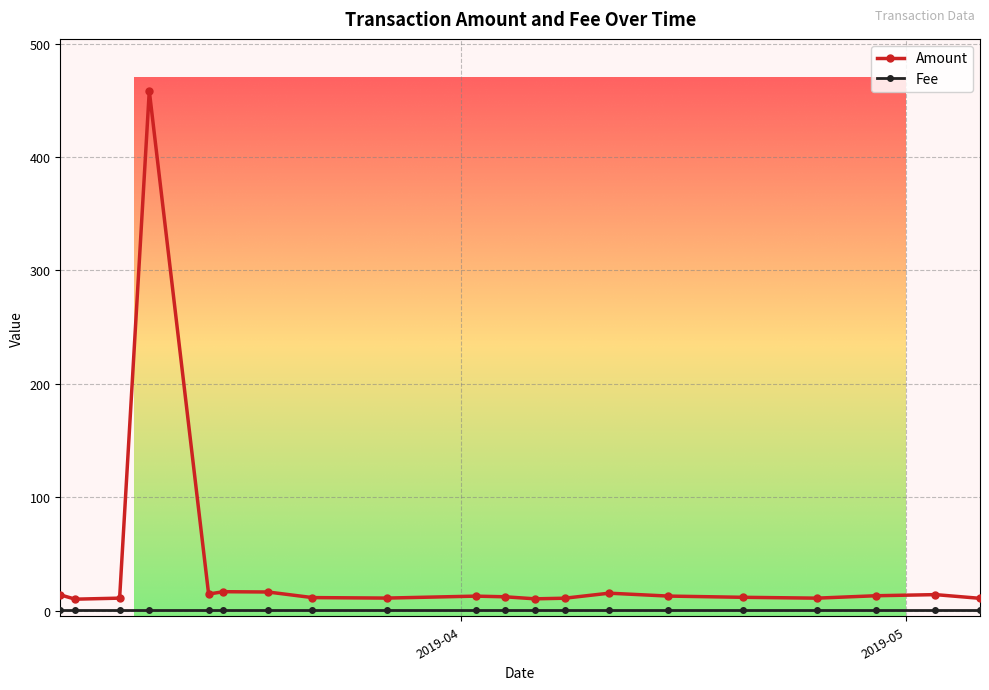

Does the chart display data point markers on the line(s)?

Yes